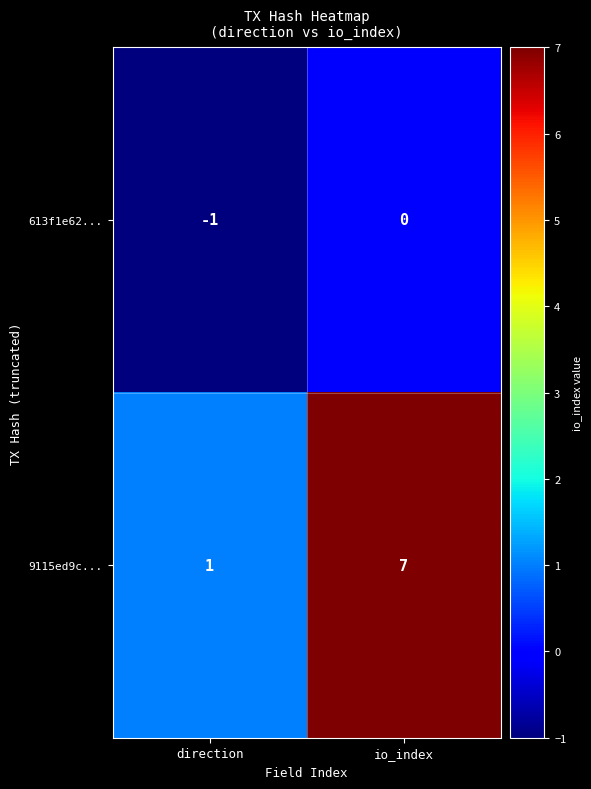

Between direction and io_index, which series saw the biggest shift?

9115ed9c...